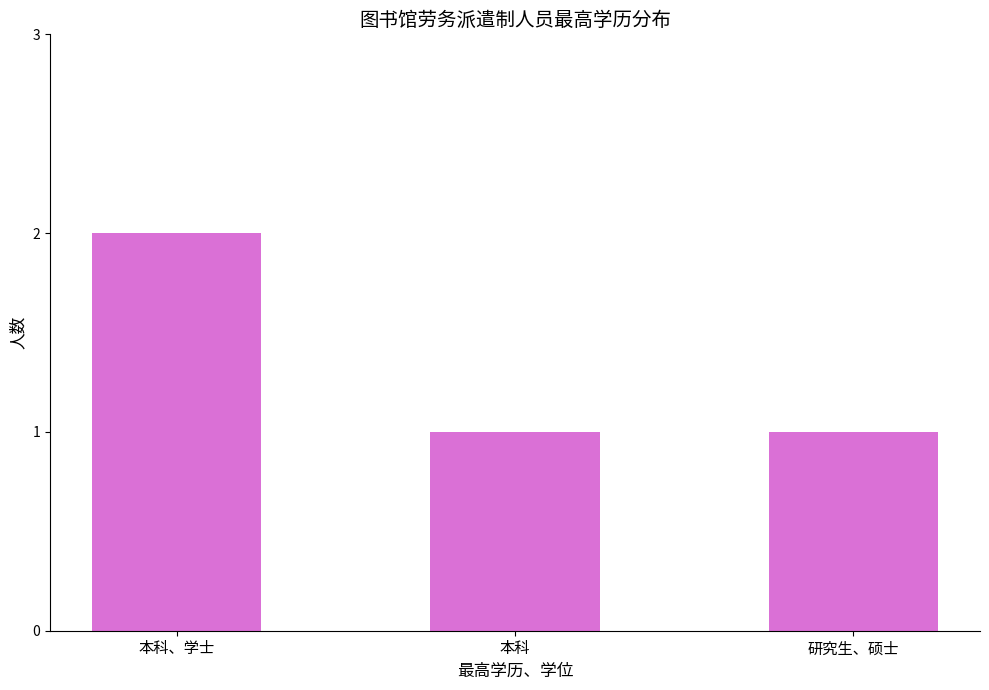

At which category does the chart reach its peak across all series?

本科、学士